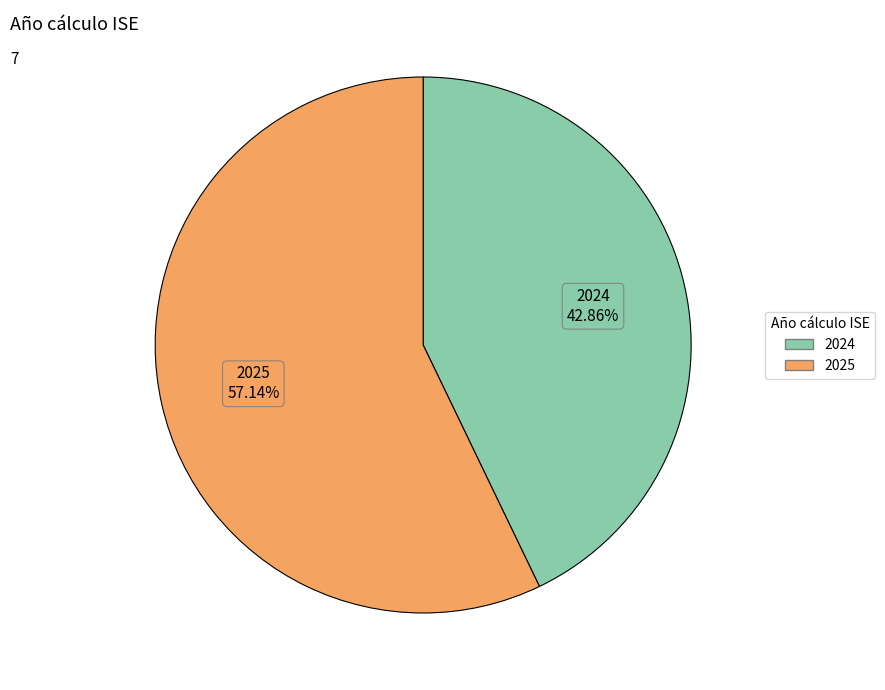

The 2025 slice represents 45% of the pie. True or false?

False